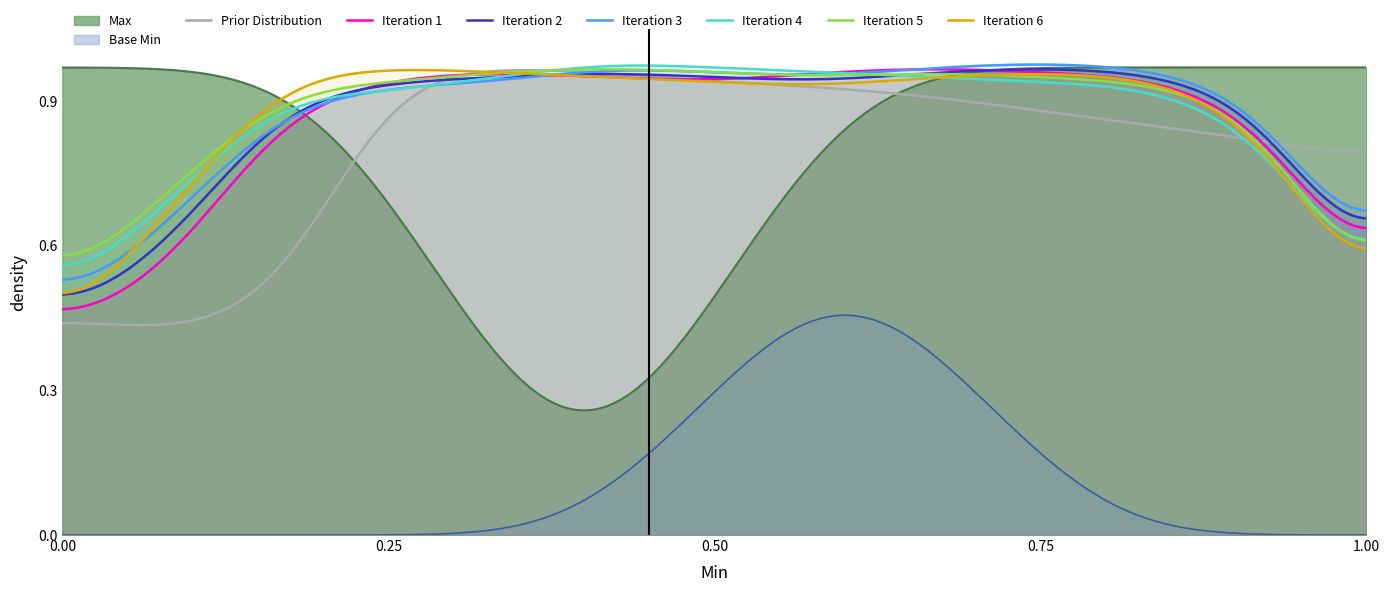

Which series has the largest range (max minus min)?

Max